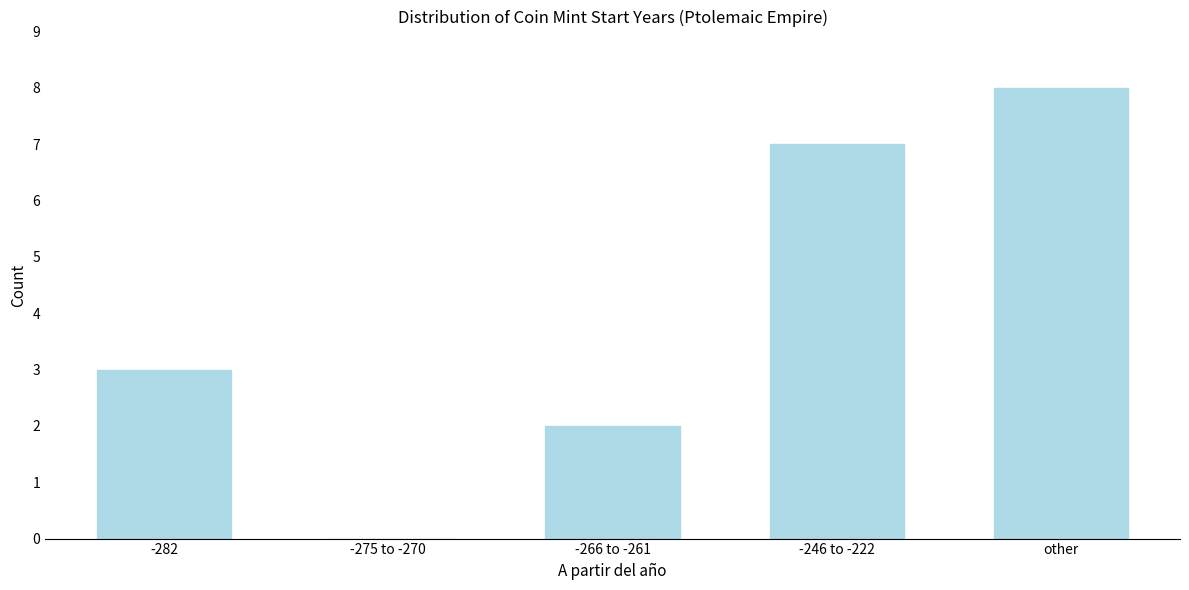

Reading right to left, what are all the values shown in this chart?

other=8	-246 to -222=7	-266 to -261=2	-275 to -270=0	-282=3